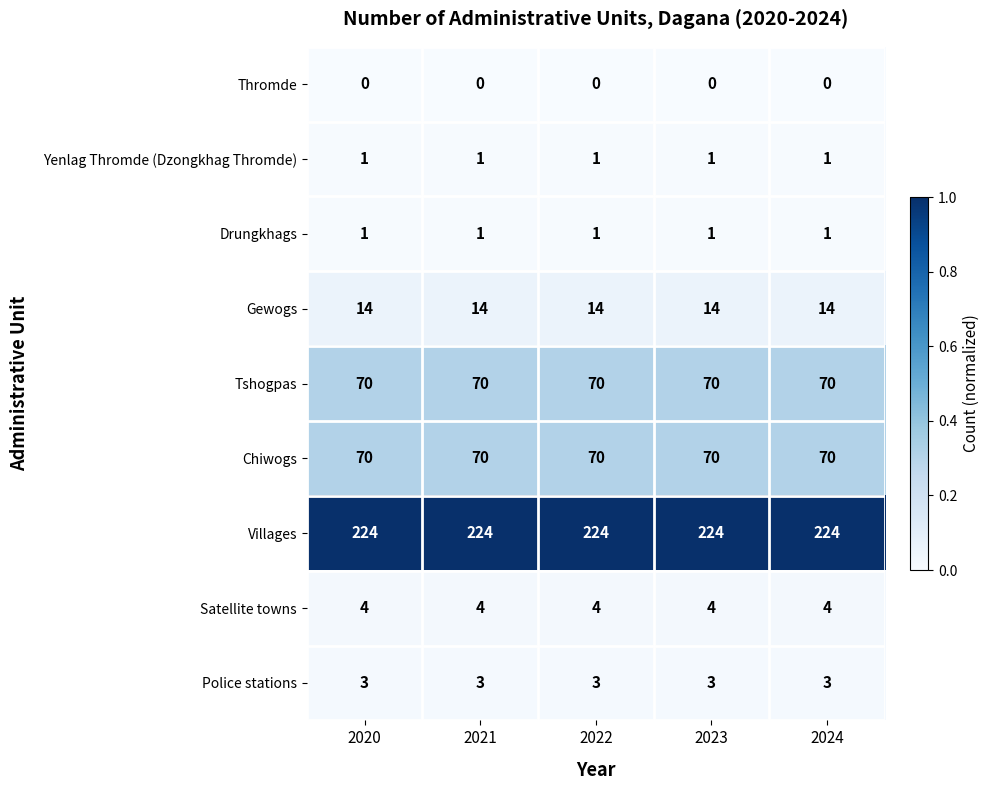

Which series has the largest total across all categories?

Villages